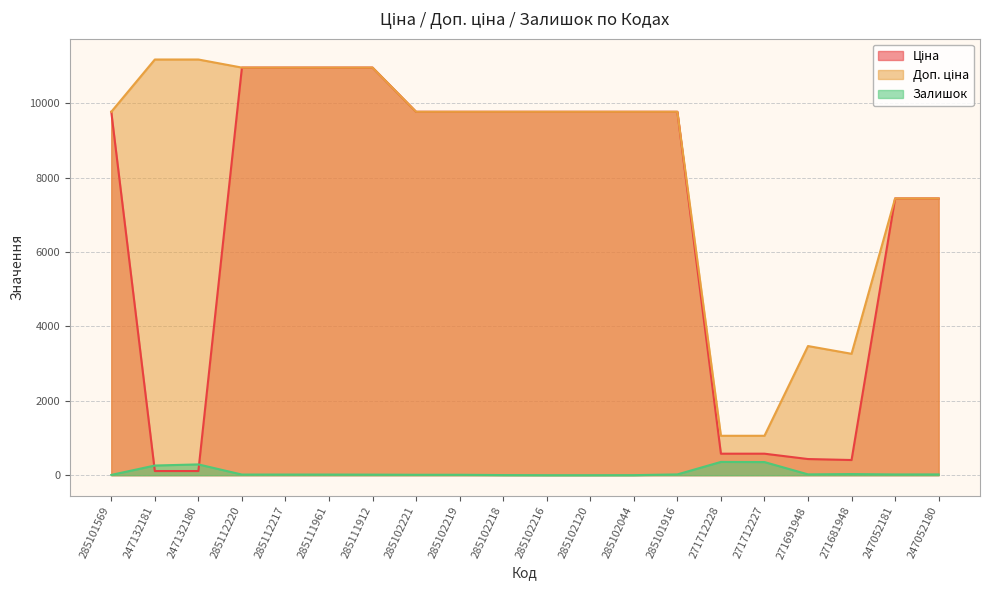

What is the label of the 13th point from the left?

285102044